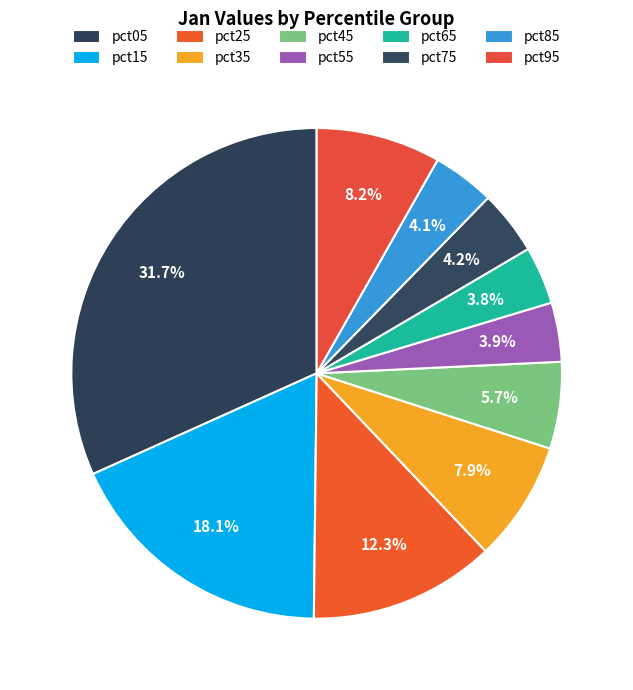

How much of the chart is everything except pct75?

95.8%